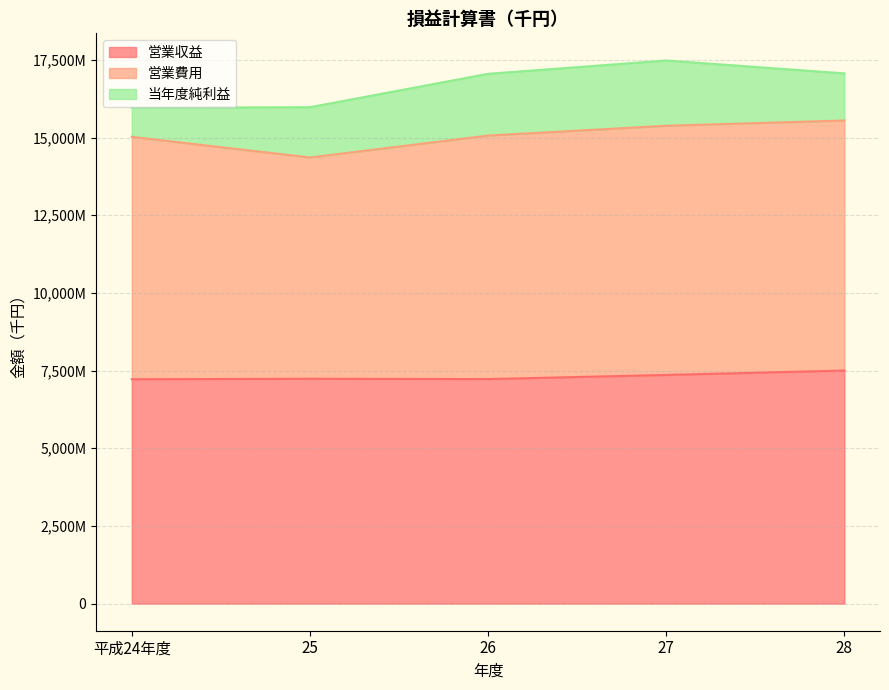

In 当年度純利益, how many points are higher than both neighbors (excluding endpoints)?

1